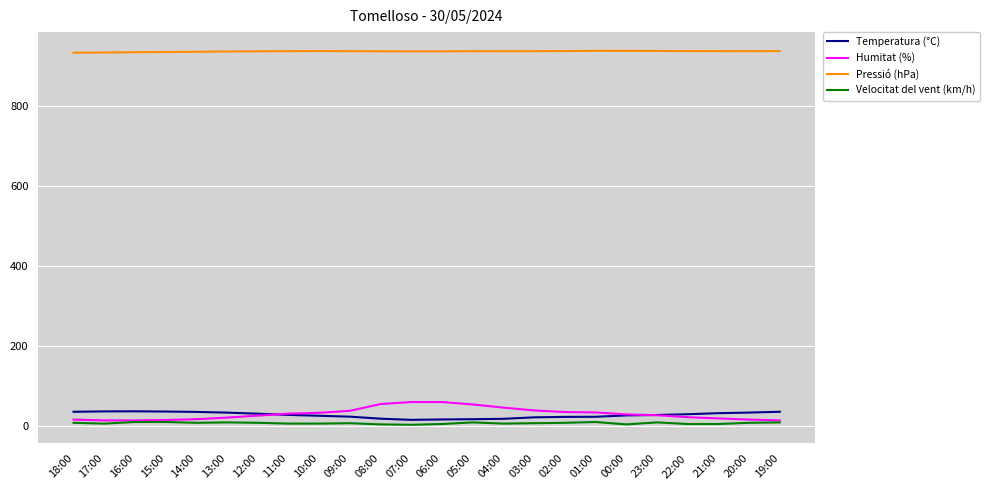

True or false: Temperatura (°C) has a value of 22.1 at 01:00.

True